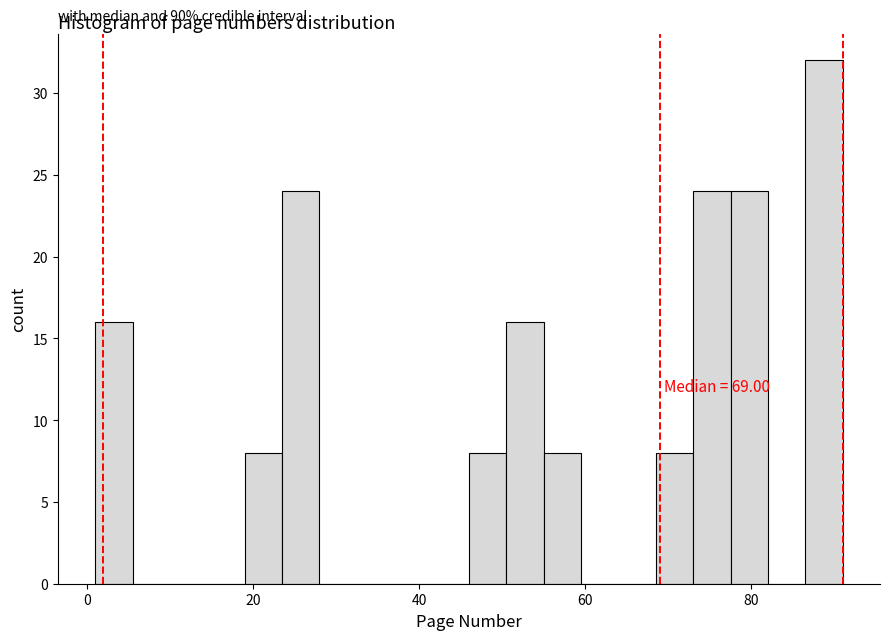

Around what value on the x-axis is the tallest bar? Give the approximate position of its centre, as read against the axis.

88